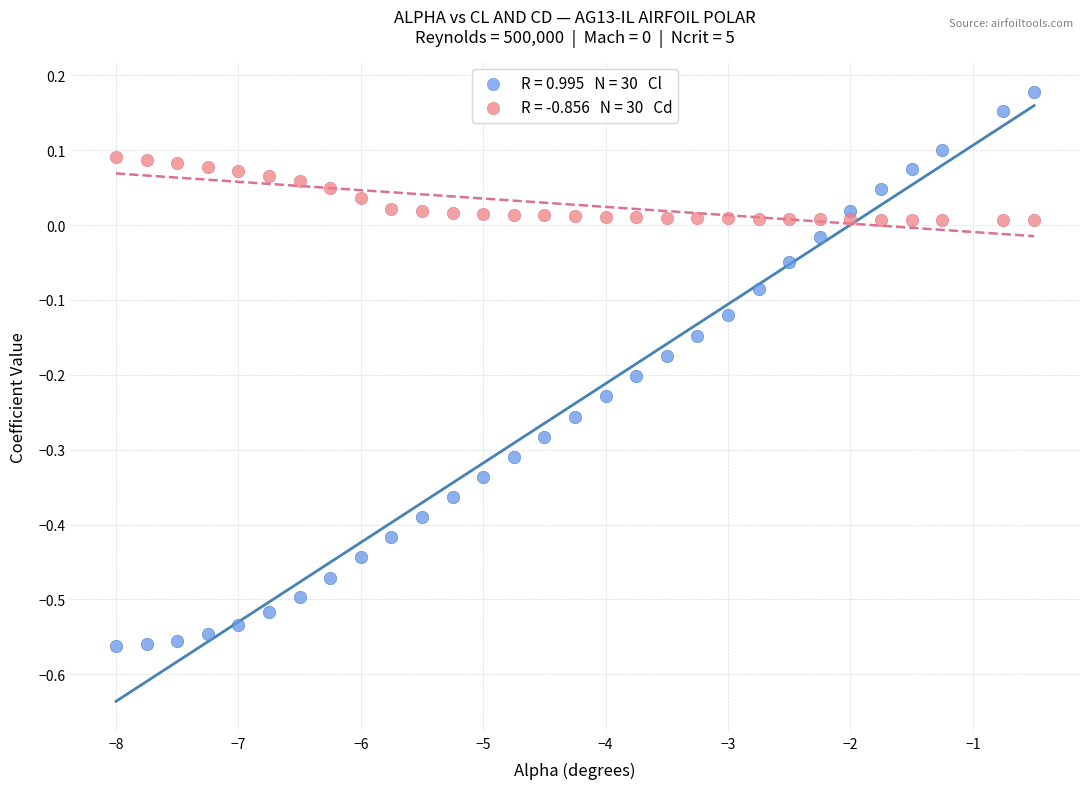

Across all data points, what is the range of X values (max minus min)?

7.5